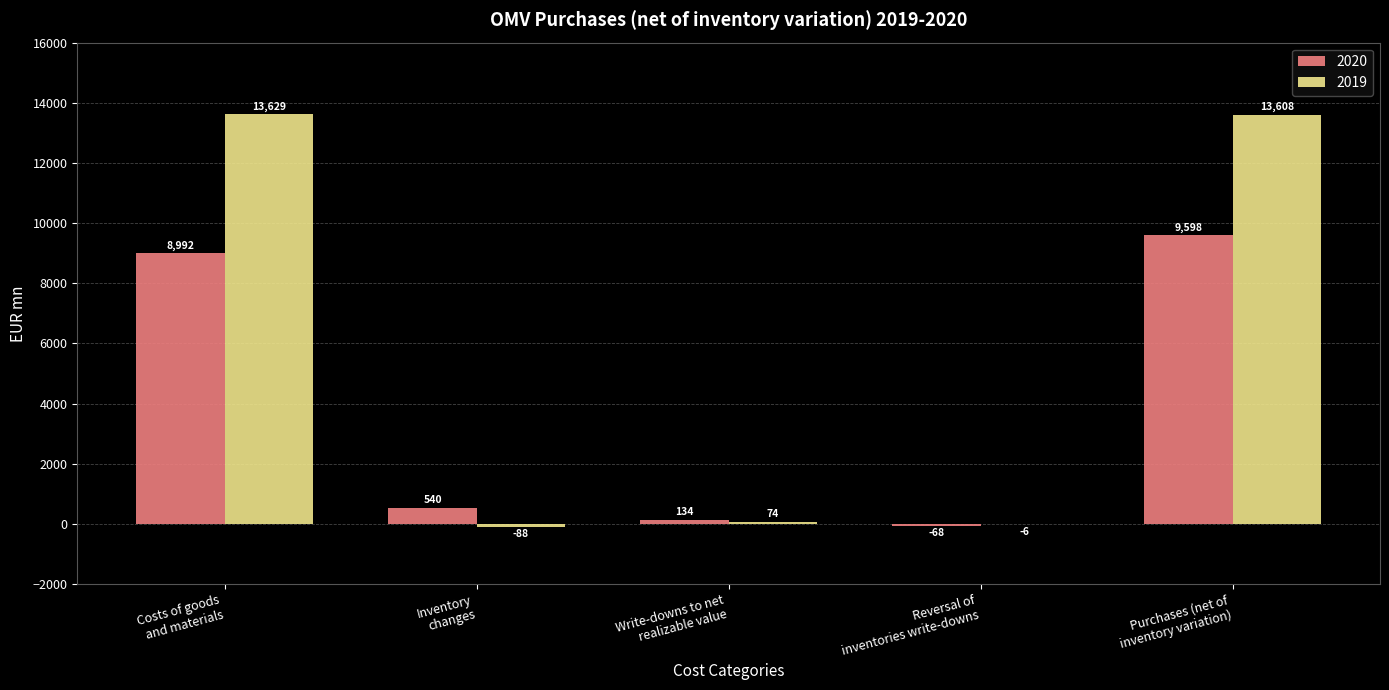

What is the greatest value displayed?

13629